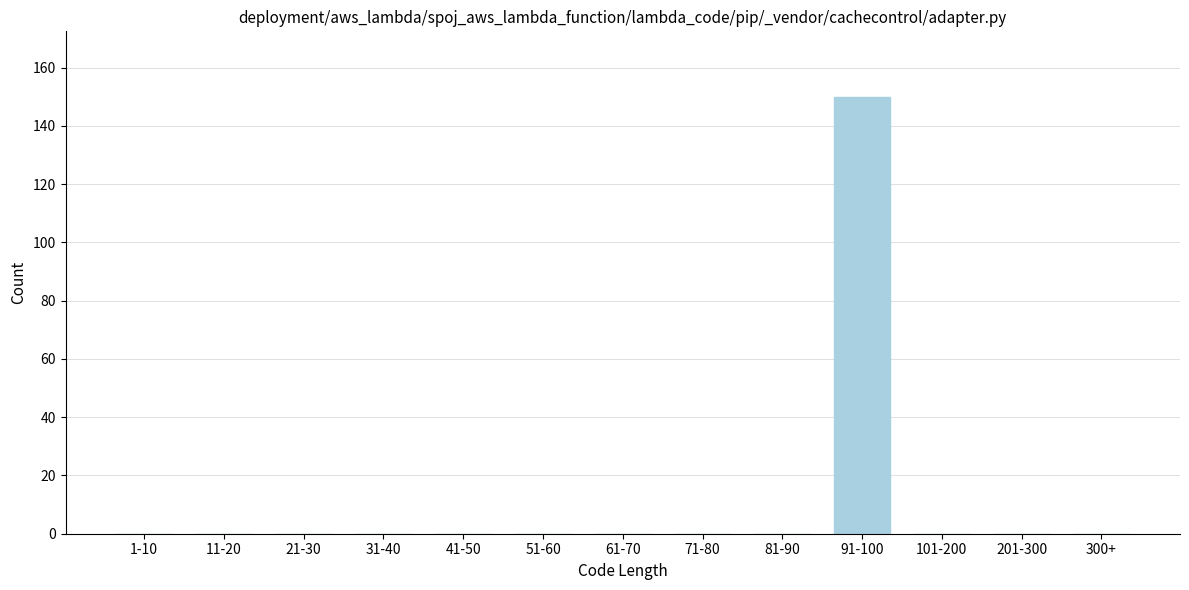

Reading left to right, transcribe all the data shown in this chart.

1-10=0	11-20=0	21-30=0	31-40=0	41-50=0	51-60=0	61-70=0	71-80=0	81-90=0	91-100=150	101-200=0	201-300=0	300+=0